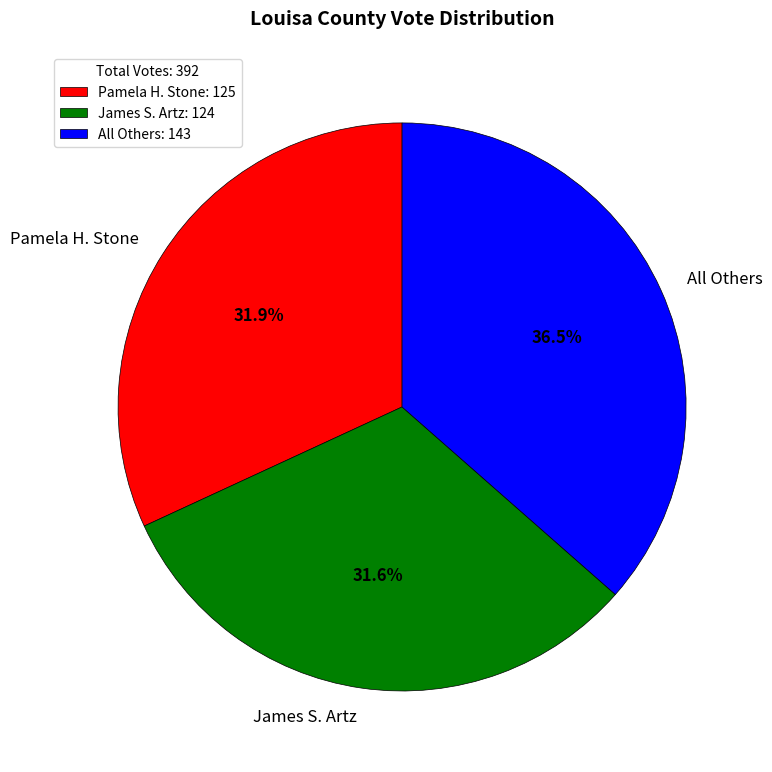

How much of the chart is everything except All Others?

63.5%